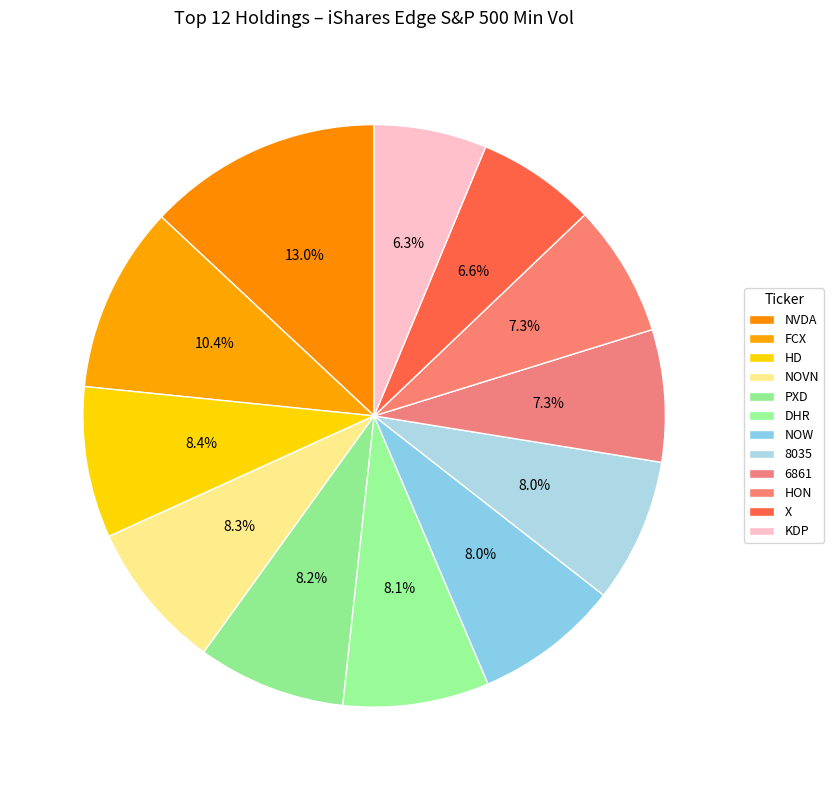

How many slices are in this pie chart?

12